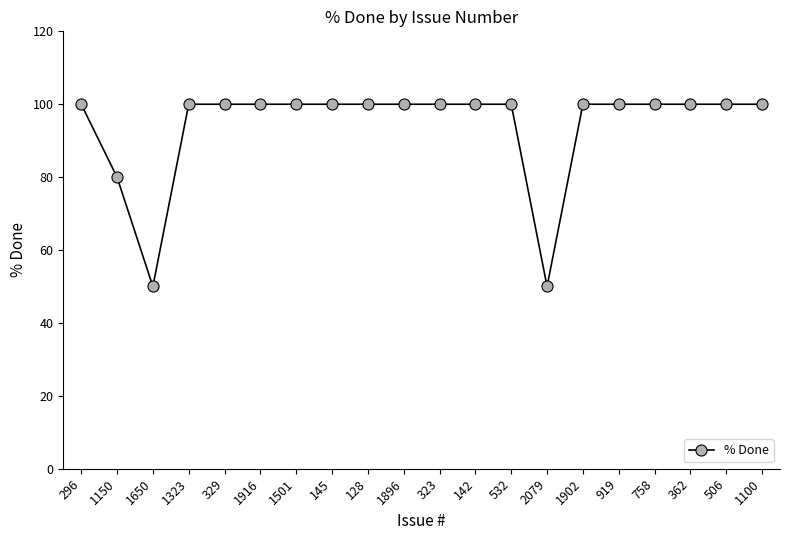

What is the label of the 1st point from the left?

296